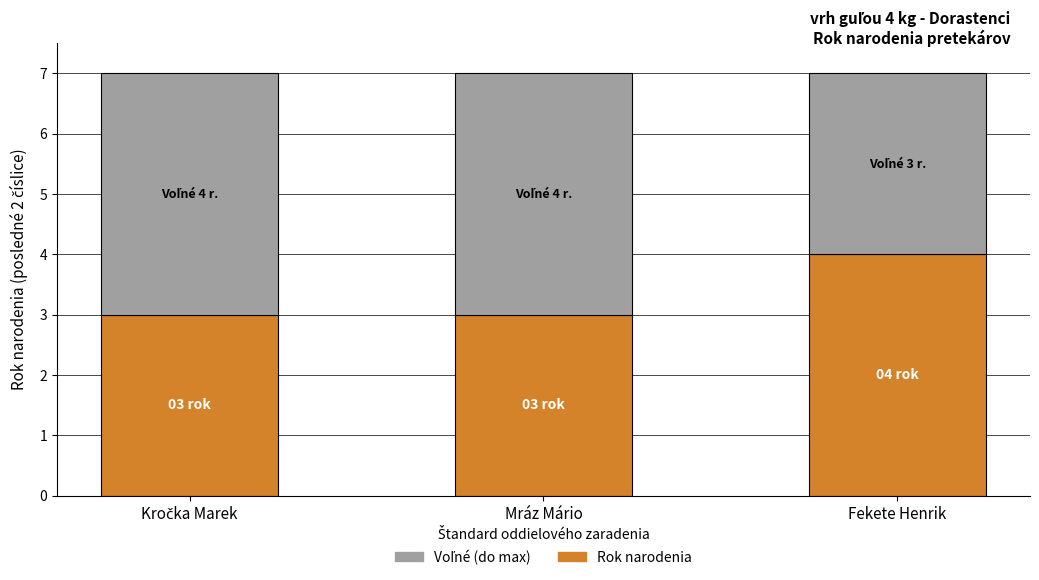

What is the total value across all series at Mráz Mário?

7